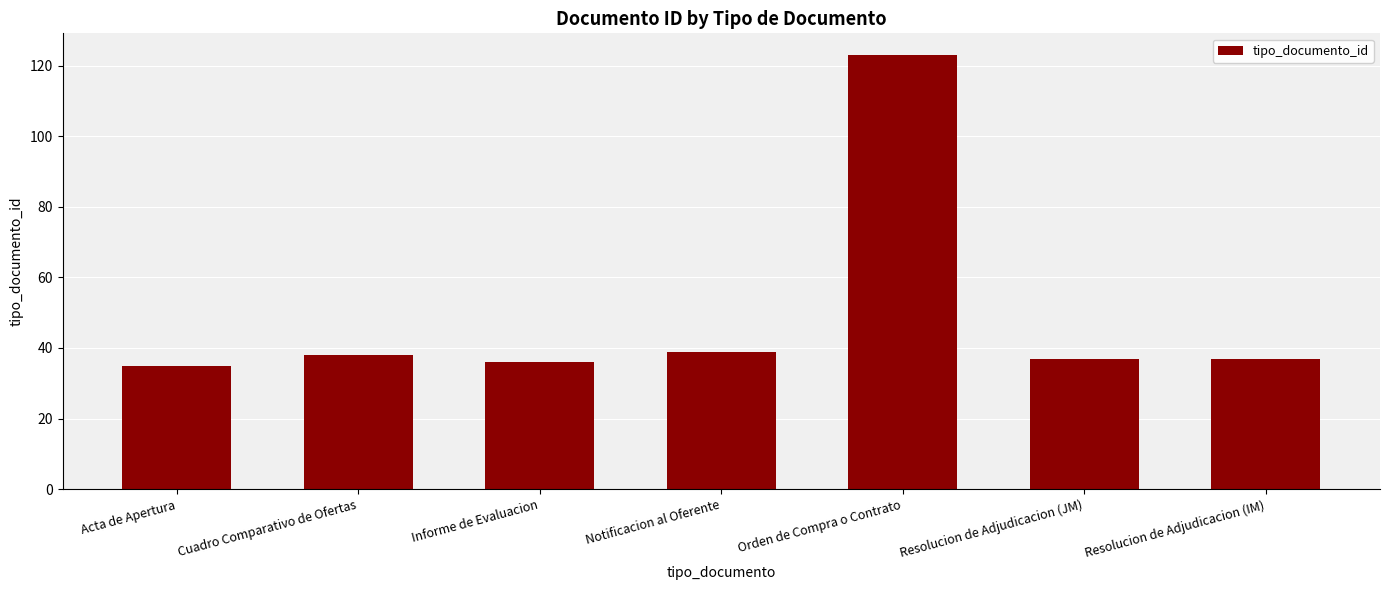

Which has a higher value, Informe de Evaluacion or Orden de Compra o Contrato?

Orden de Compra o Contrato